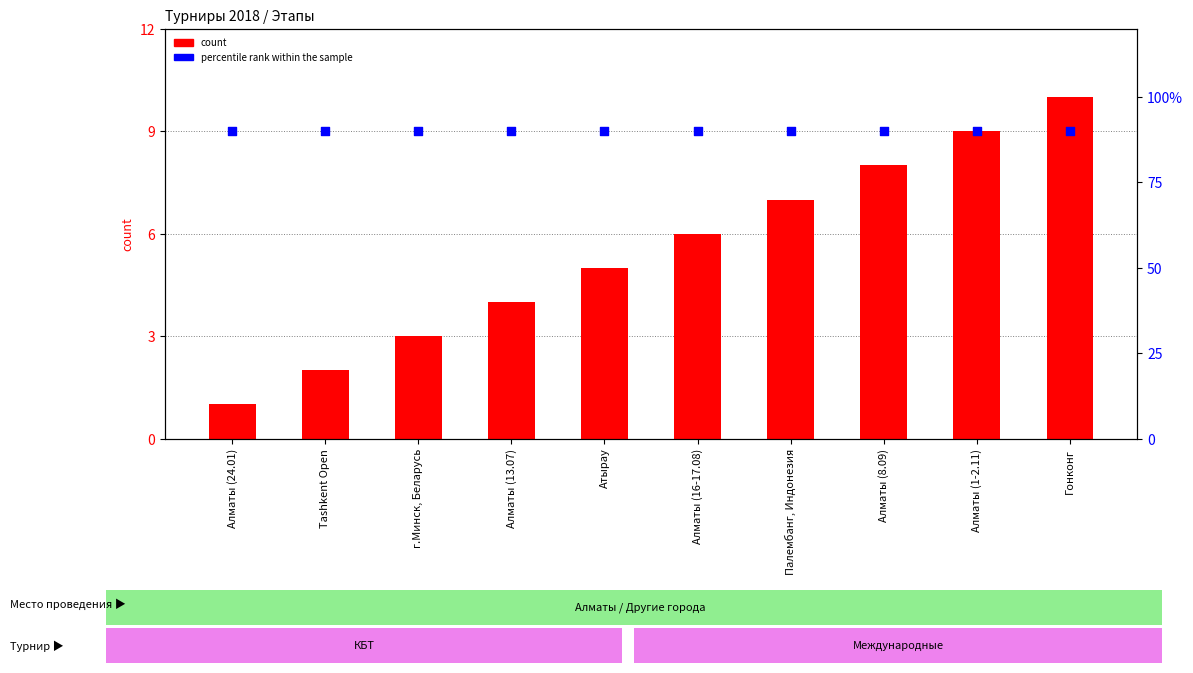

Is the value of count at Алматы (8.09) greater than the value of percentile rank within the sample at Алматы (16-17.08)?

No